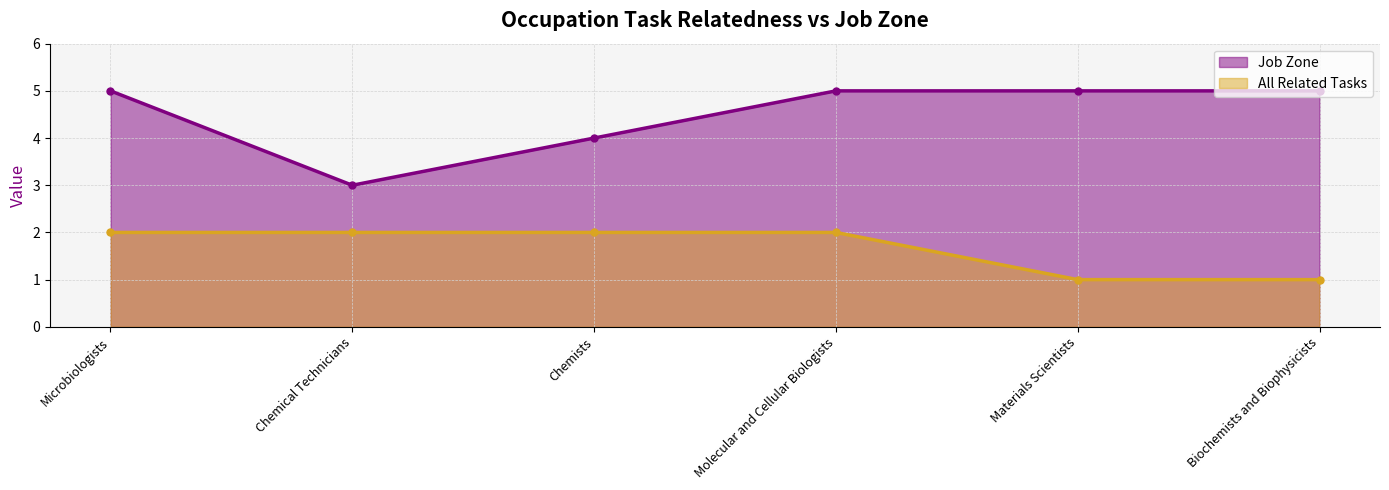

At how many categories does at least one series exceed 1?

6